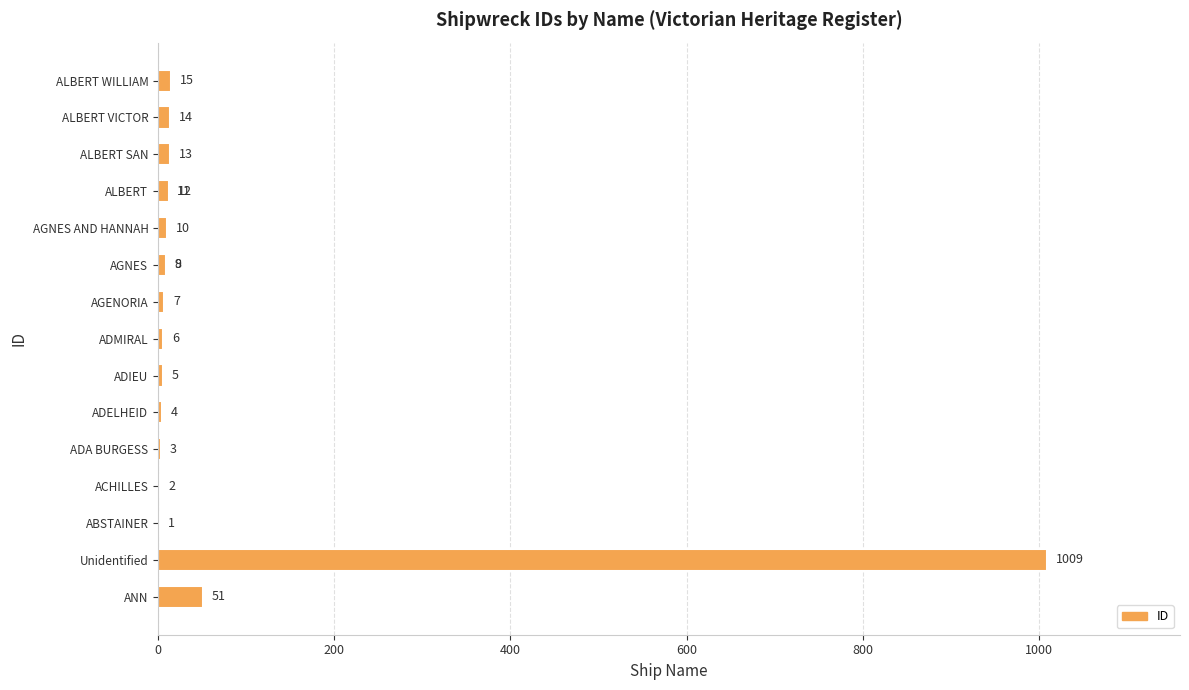

True or false: the data shows 20 at ALBERT WILLIAM.

False